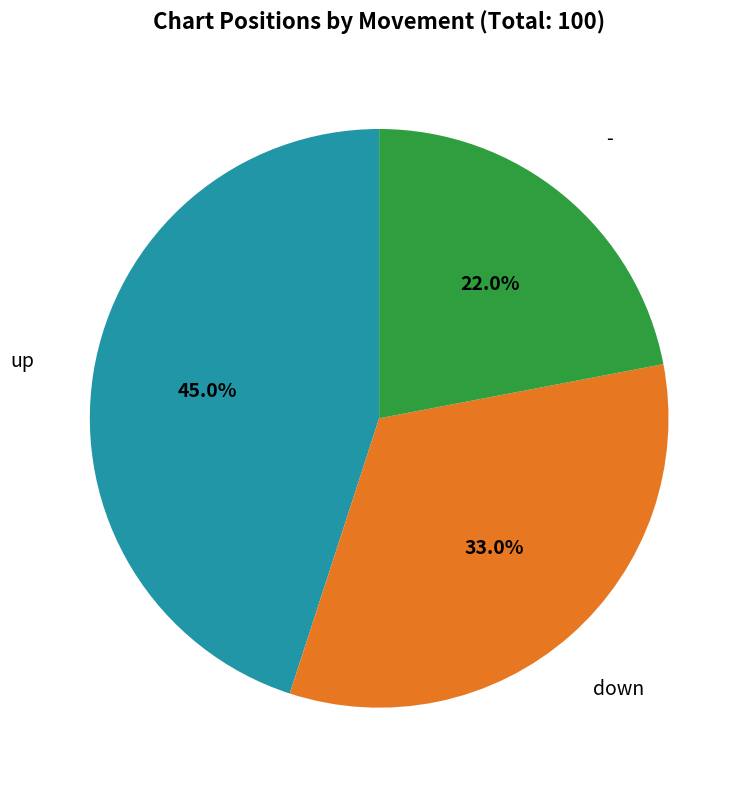

Is there any slice that represents more than half of the pie?

No